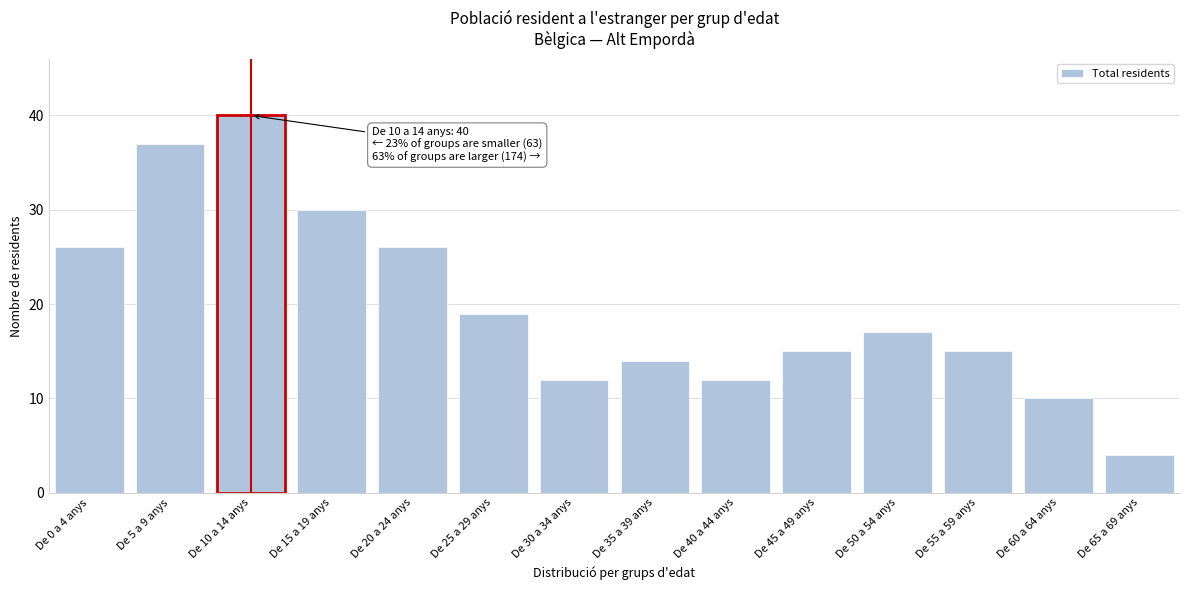

Reading left to right, list all the values displayed in this chart.

De 0 a 4 anys=26	De 5 a 9 anys=37	De 10 a 14 anys=40	De 15 a 19 anys=30	De 20 a 24 anys=26	De 25 a 29 anys=19	De 30 a 34 anys=12	De 35 a 39 anys=14	De 40 a 44 anys=12	De 45 a 49 anys=15	De 50 a 54 anys=17	De 55 a 59 anys=15	De 60 a 64 anys=10	De 65 a 69 anys=4